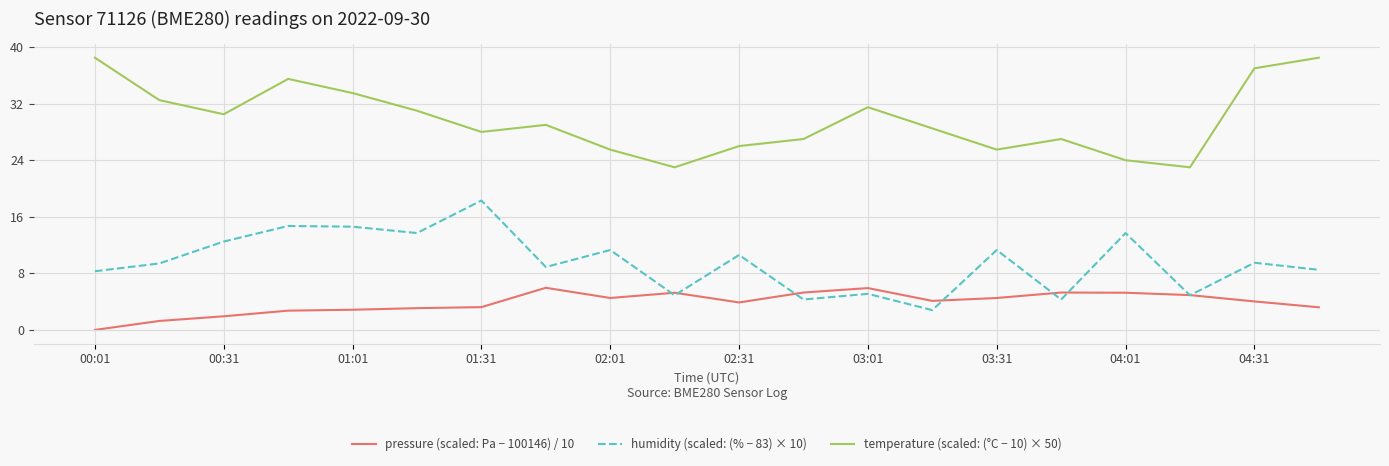

True or false: temperature (scaled: (°C − 10) × 50) and humidity (scaled: (% − 83) × 10) cross at least once.

False